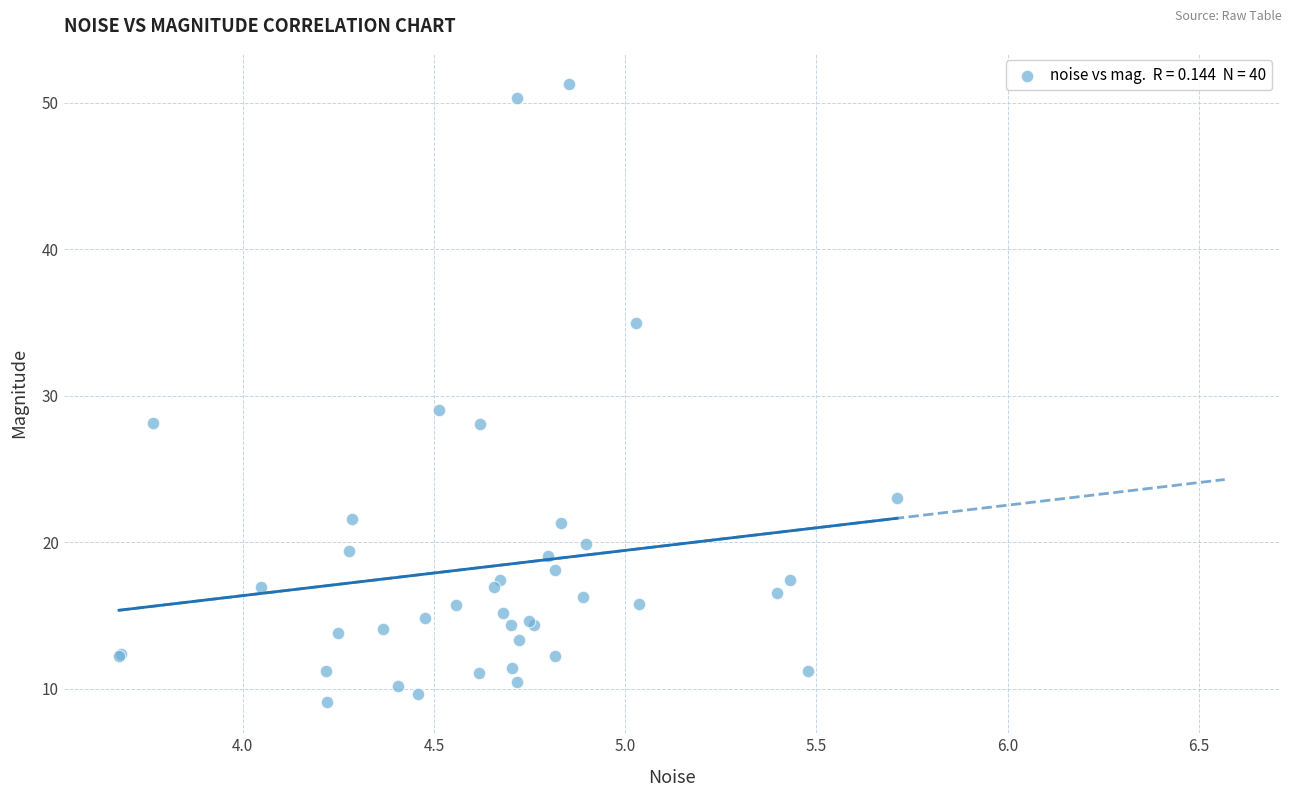

What Y value in the scatter plot is closest to 30?

29.0